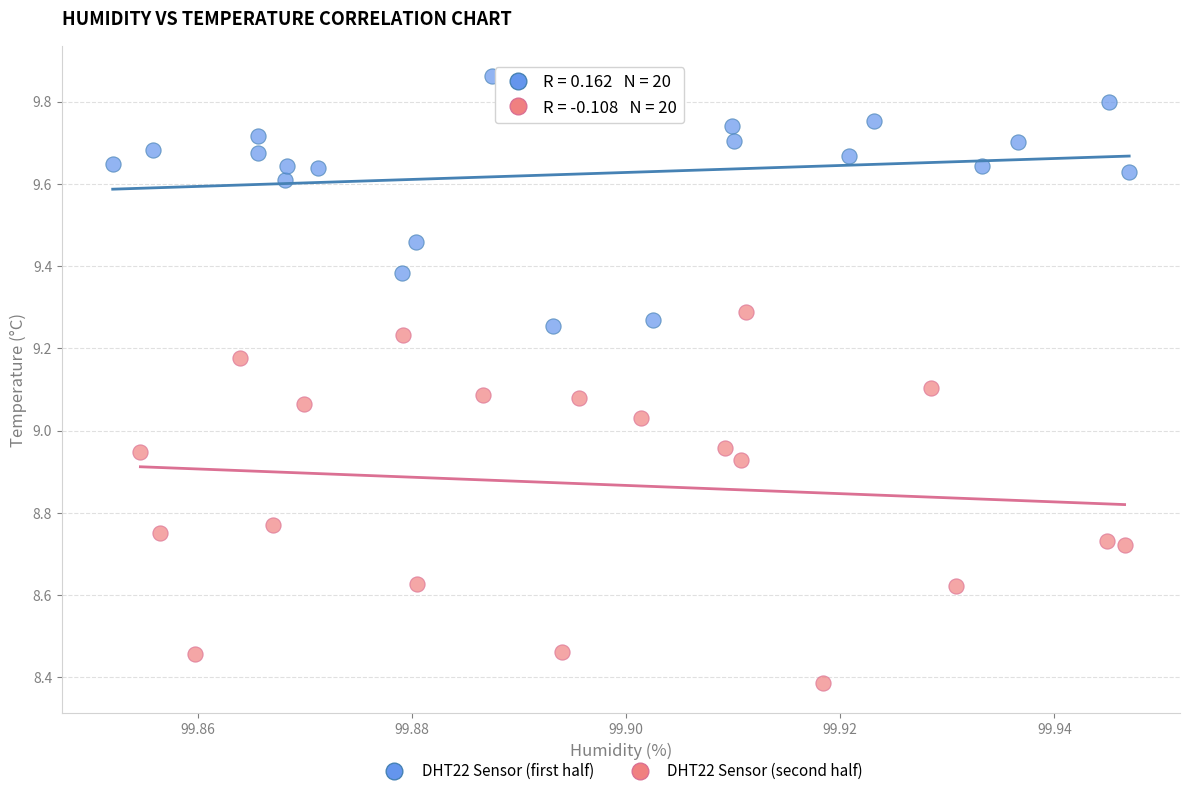

Which series contains the lowest Y value?

DHT22 Sensor (second half)